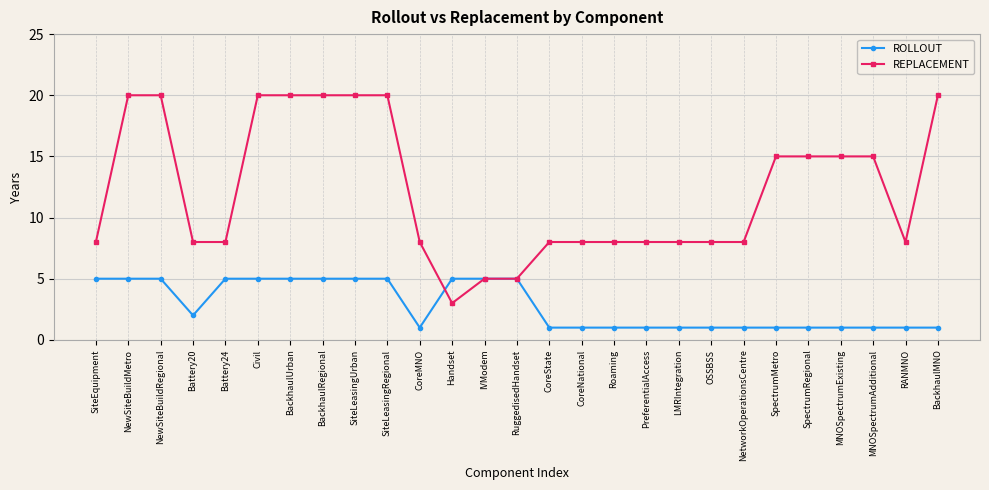

True or false: REPLACEMENT and ROLLOUT cross at least once.

True